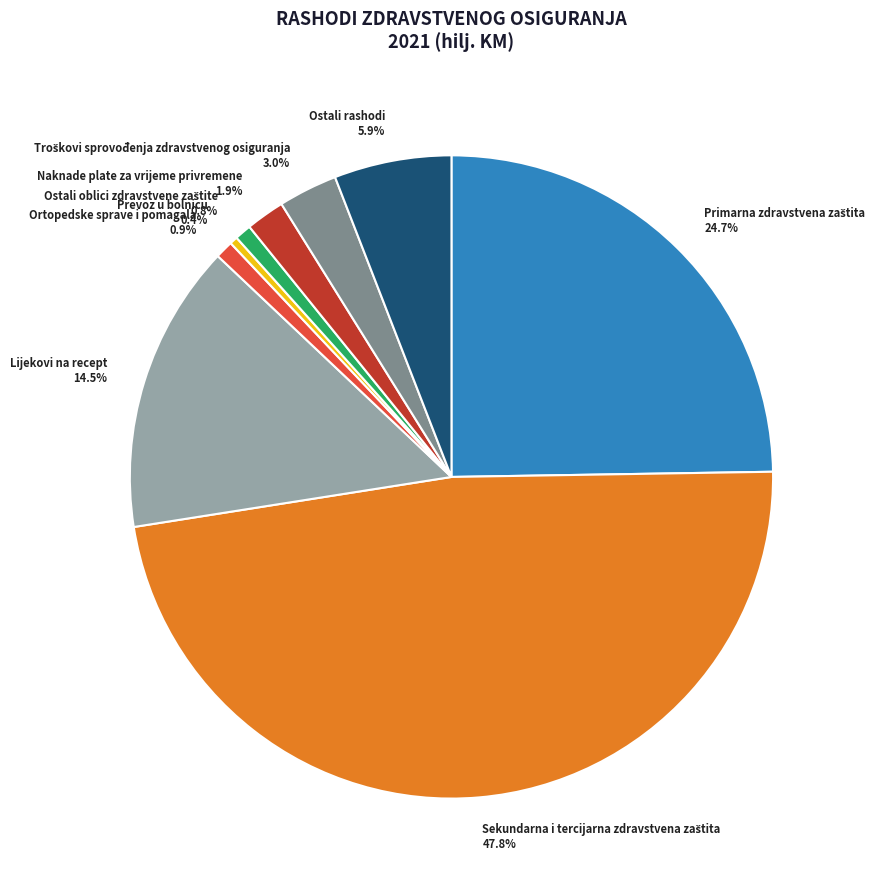

What is the ratio of the value at Naknade plate za vrijeme privremene 1.9% to the value at Ostali rashodi 5.9%?

0.3